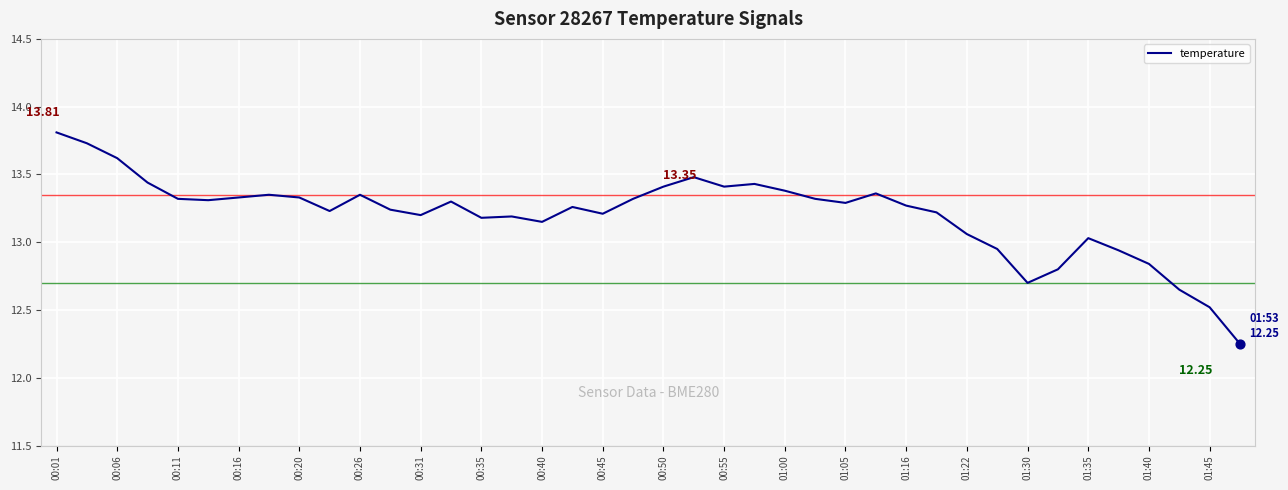

What is the difference between the maximum and minimum values?

1.6